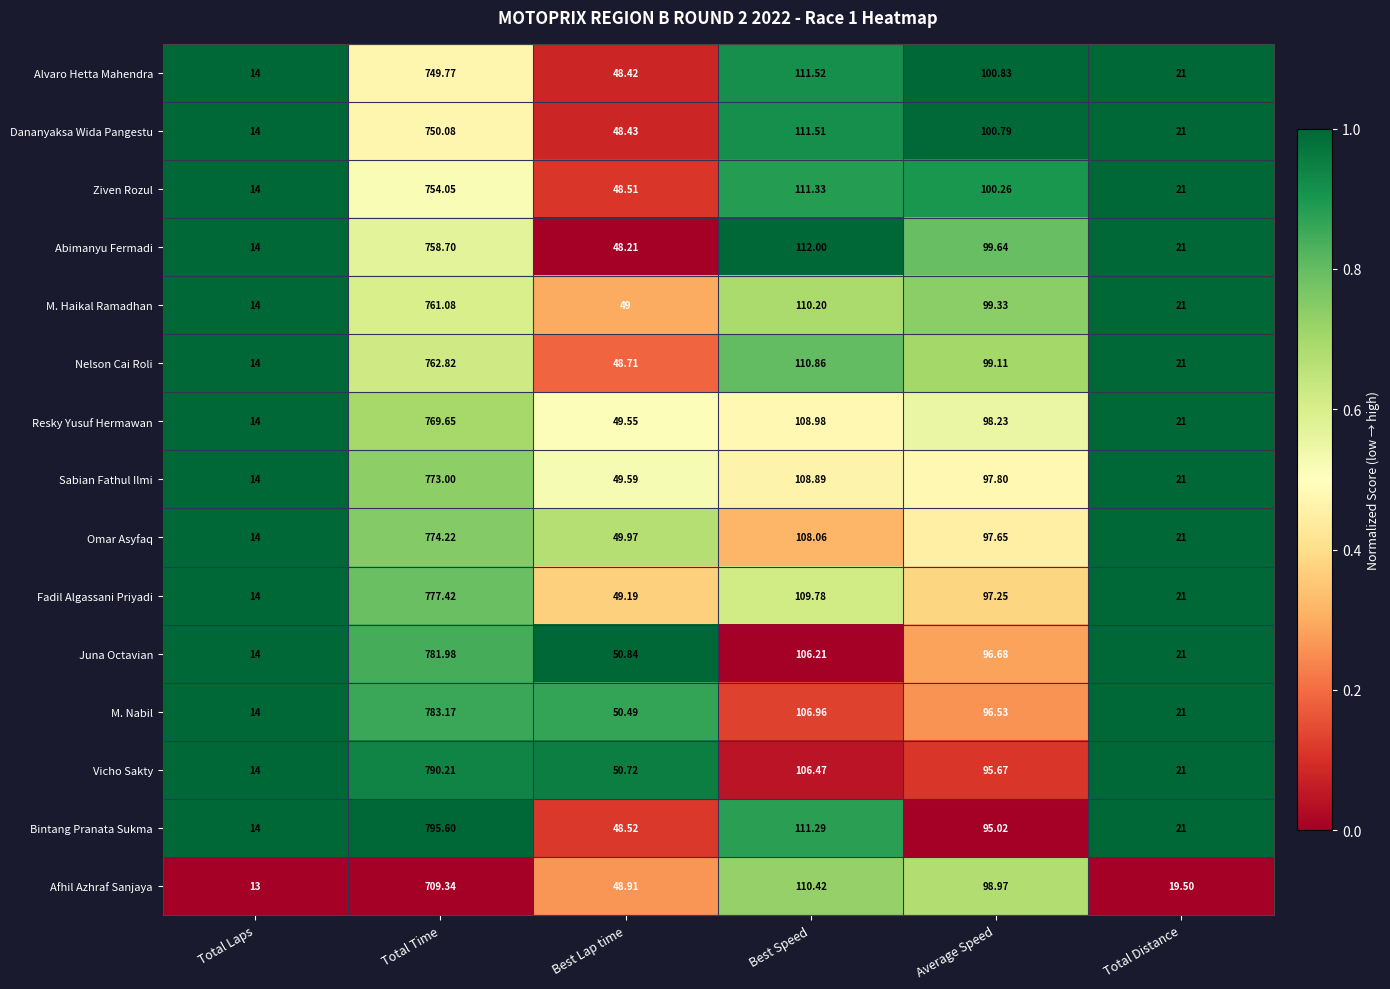

Is the value of Resky Yusuf Hermawan at Best Speed greater than the value of Afhil Azhraf Sanjaya at Total Time?

No